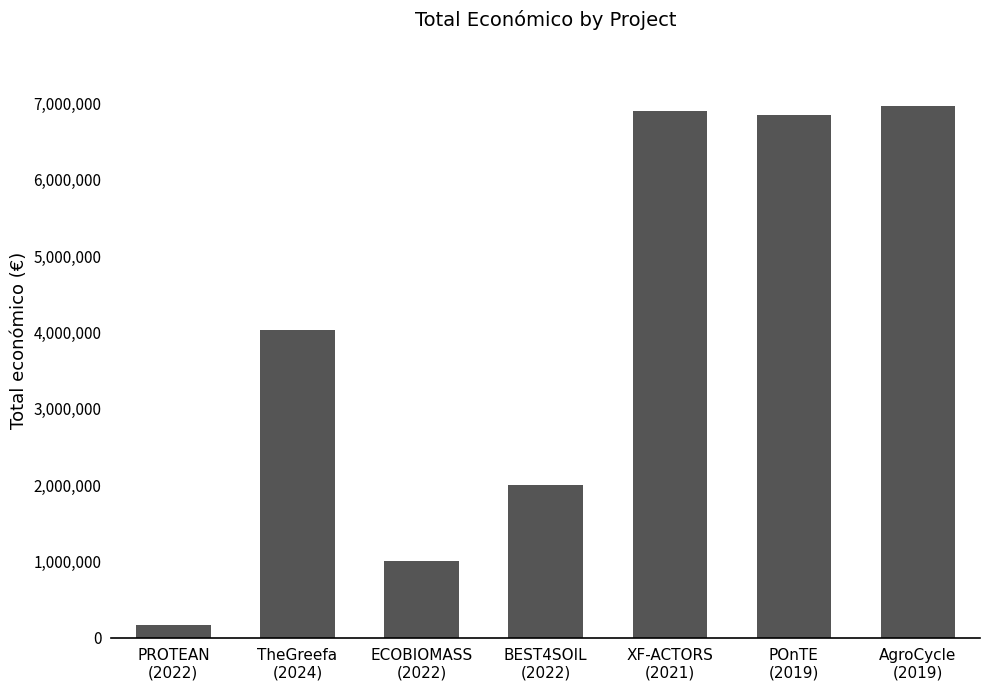

Is it true that the value at ECOBIOMASS
(2022) is 1440075?

False